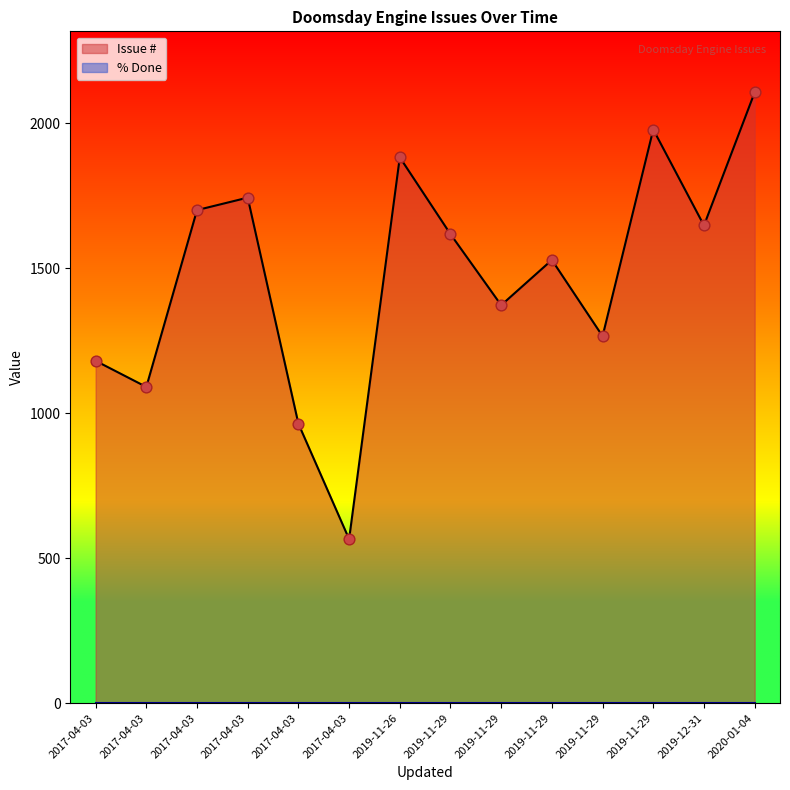

At how many categories does at least one series exceed 1441?

8